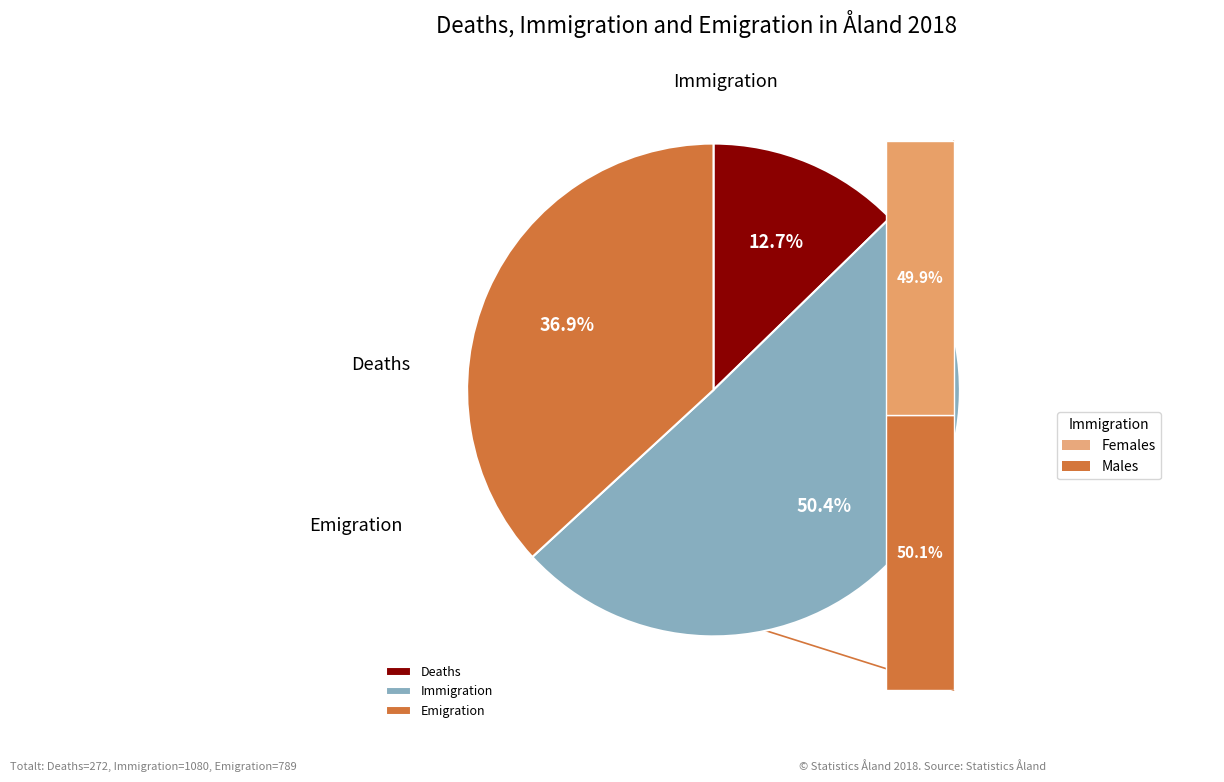

What is the largest slice in the pie chart?

Immigration